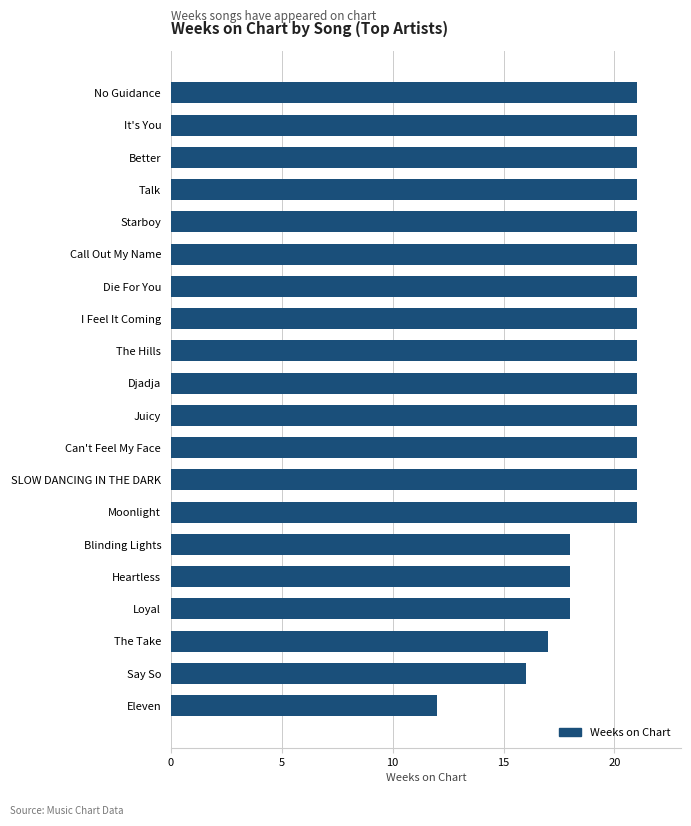

True or false: the data shows 37 at It's You.

False